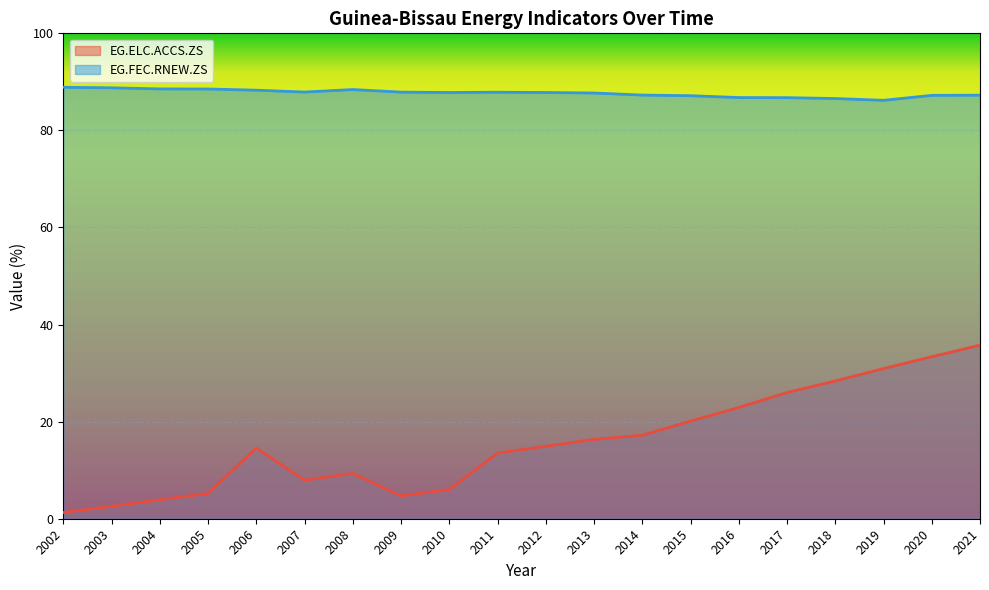

Which category has the highest value across all series?

2002